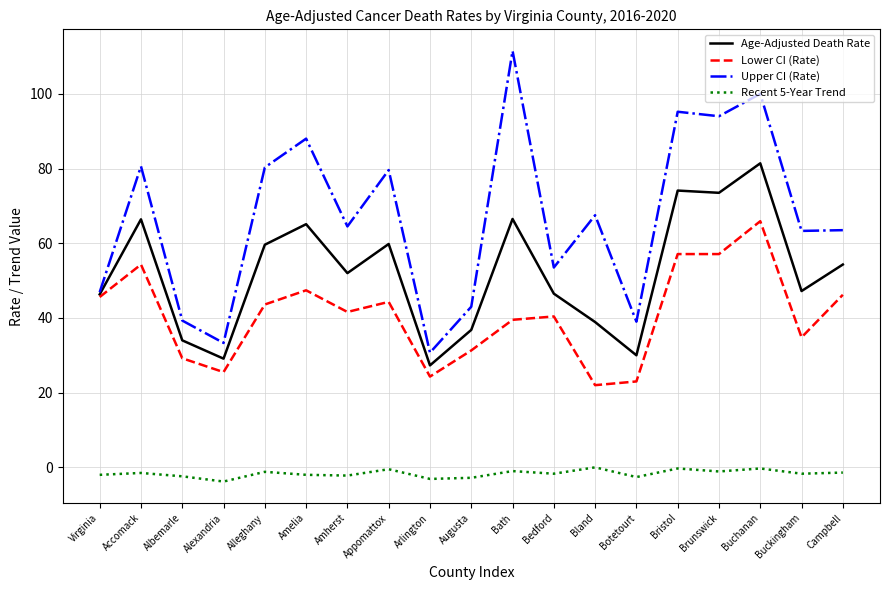

True or false: Recent 5-Year Trend and Lower CI (Rate) cross at least once.

False